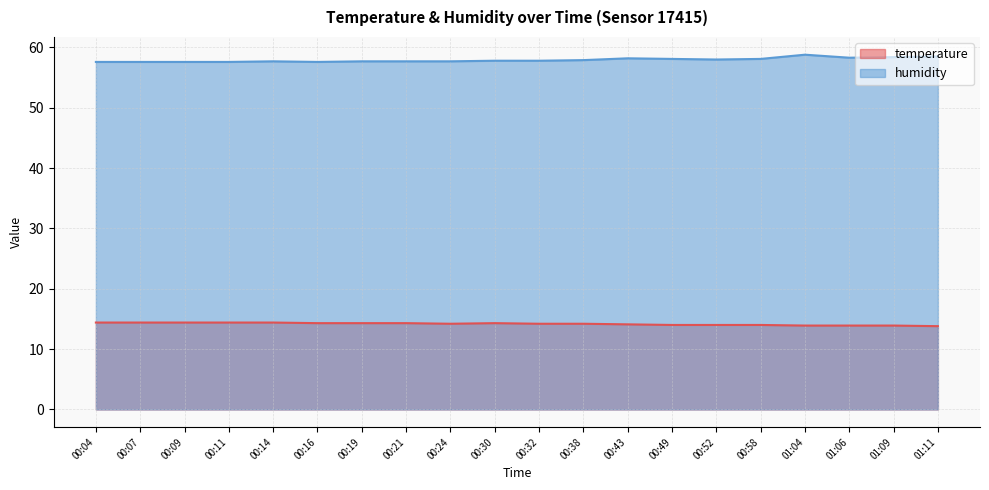

How many lines are shown in the chart?

2